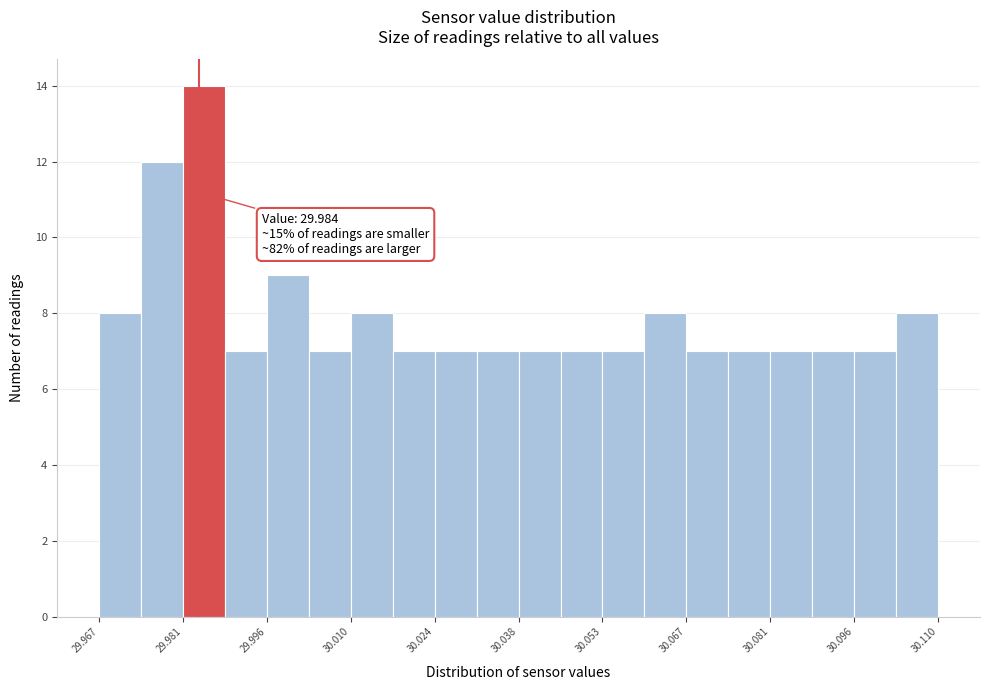

Read against the x-axis, roughly where is the centre of the tallest bar?

29.984